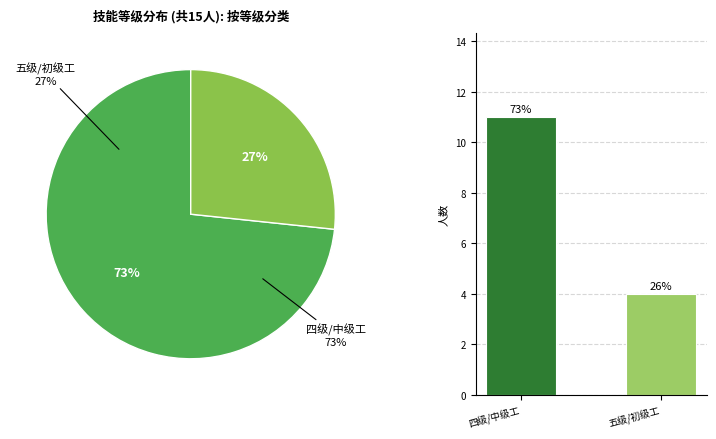

To the nearest percent, what percentage of the pie is 五级/初级工?

27%